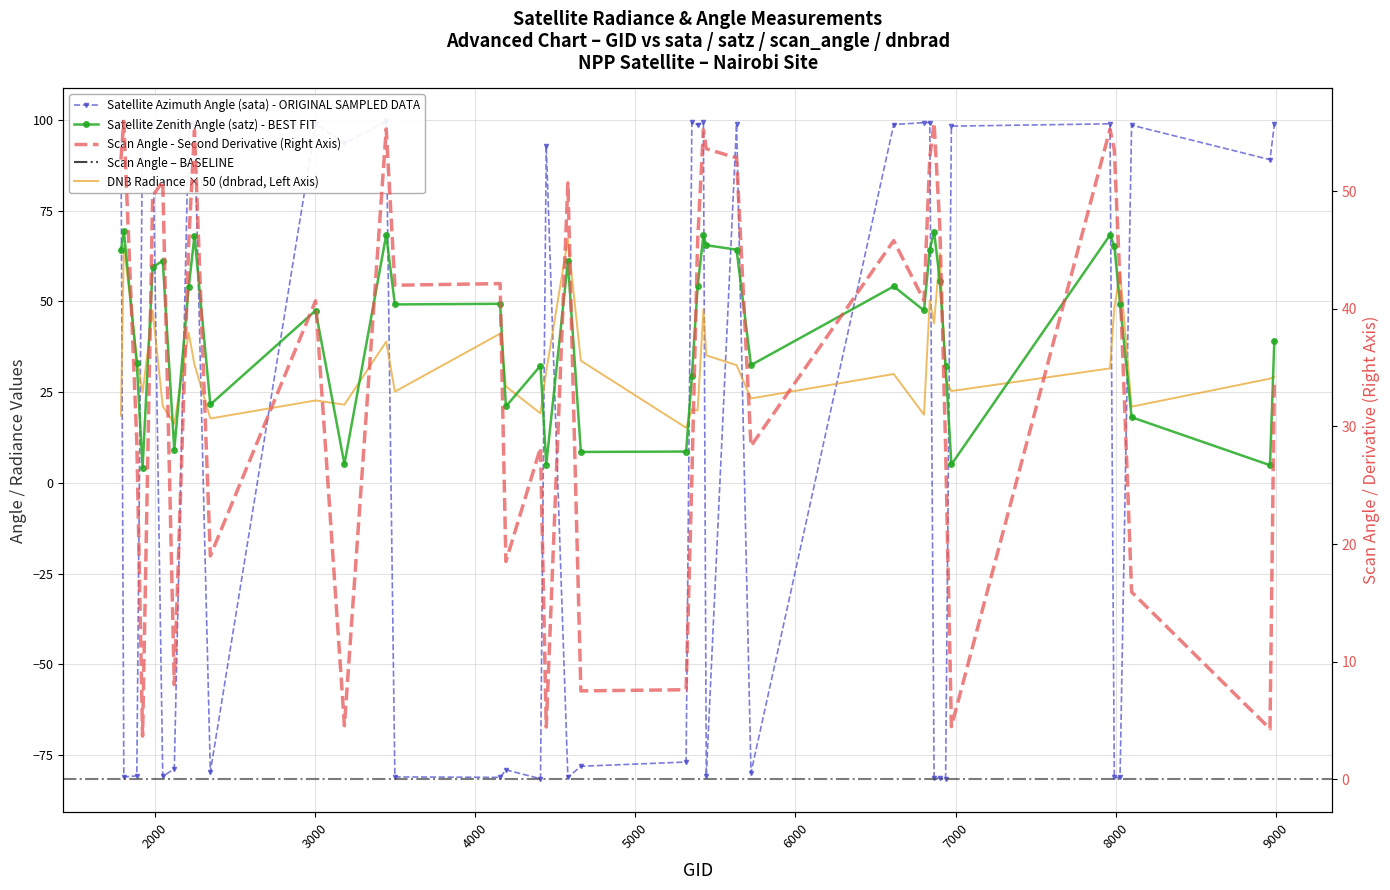

Which has a higher value, 1925 or 4193?

4193